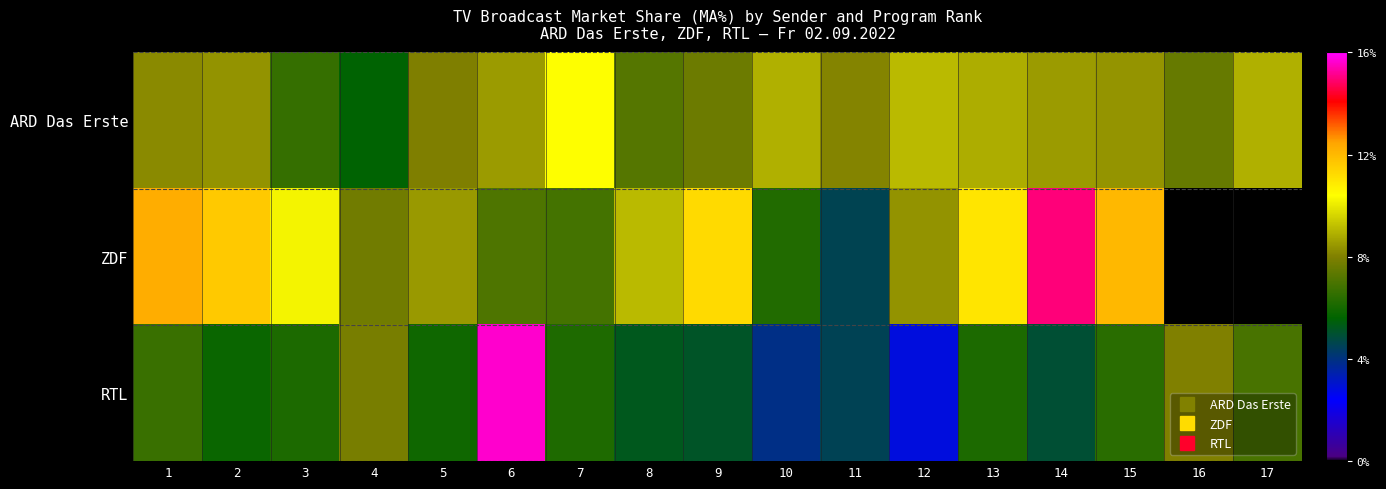

What is the greatest value displayed?

0.9